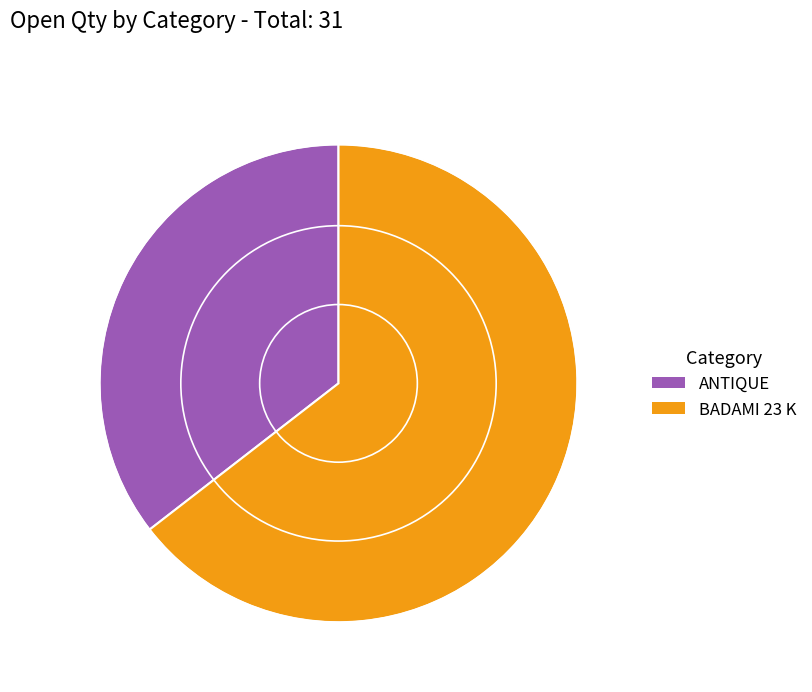

Is it true that ANTIQUE is 35% of the pie?

True